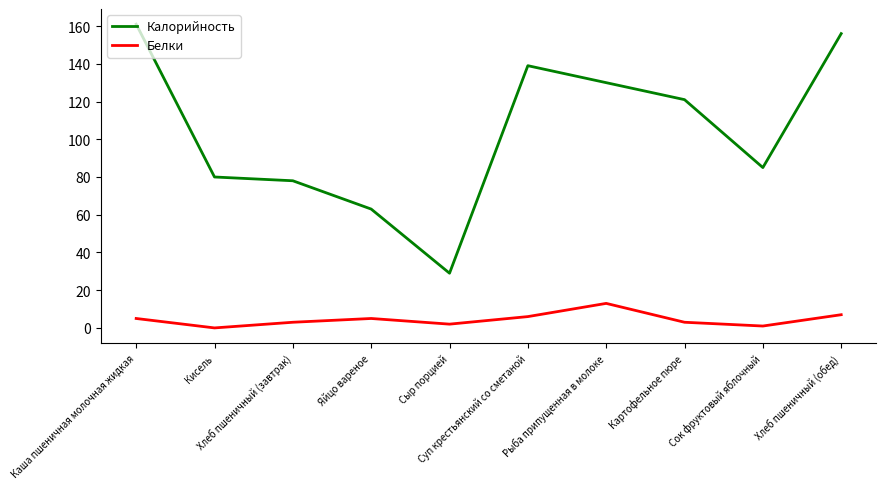

Rank the series by their average value, from highest to lowest.

Калорийность, Белки